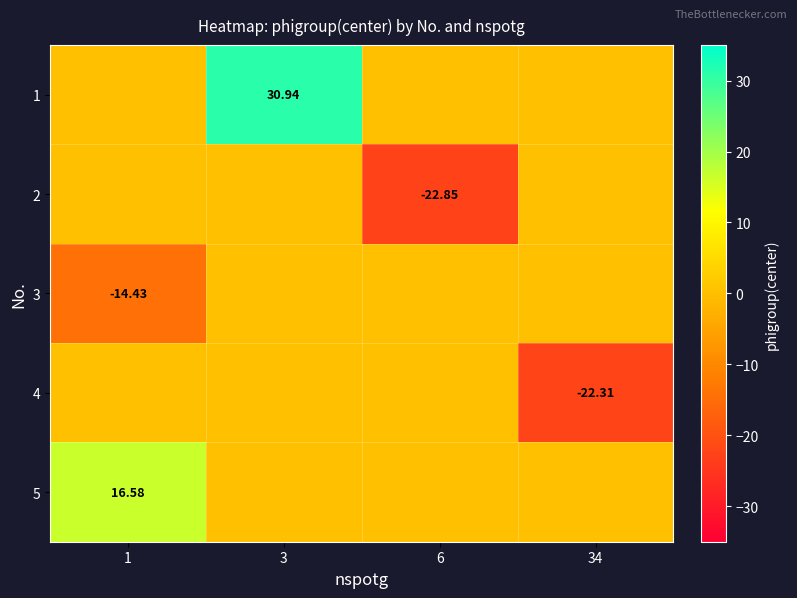

What is the difference between the maximum and second lowest values in the 1 series?

30.9